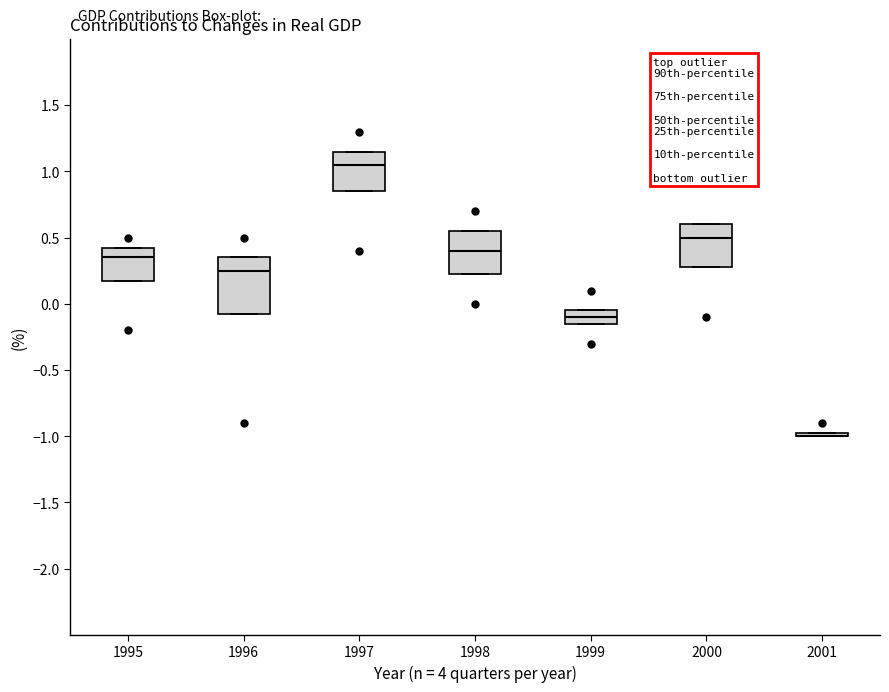

Comparing the boxes themselves (not the whiskers), which one is the tallest?

1996